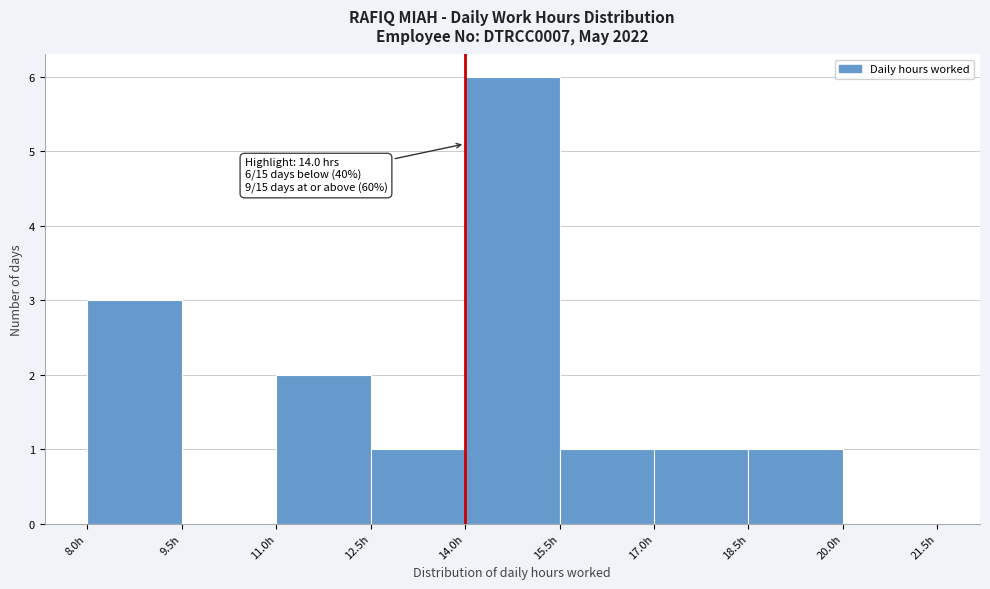

Over which range of the x-axis is the bar tallest?

14.0 to 15.5